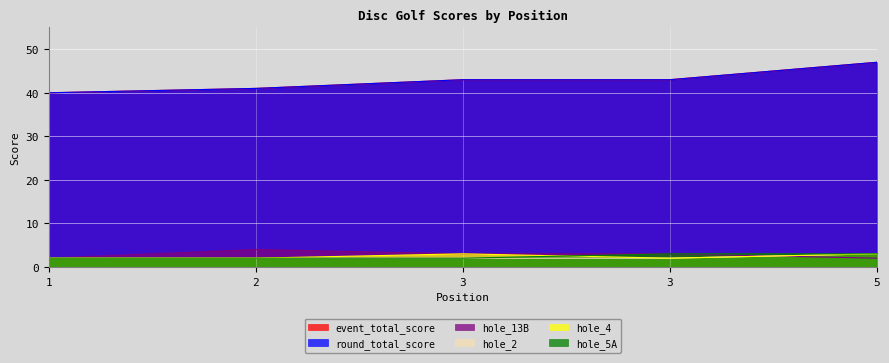

Reading left to right, extract all data points from this chart.

event_total_score: 40	41	43	43	47
round_total_score: 40	41	43	43	47
hole_13B: 2	4	3	3	2
hole_2: 2	2	2	2	3
hole_4: 2	2	3	2	3
hole_5A: 2	2	2	3	3